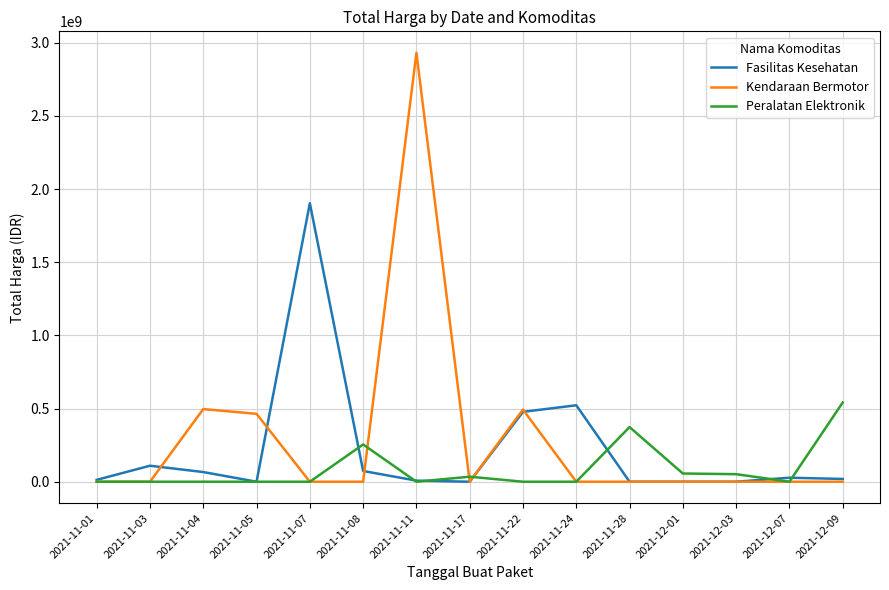

True or false: Peralatan Elektronik has more than 0 points higher than both neighbors.

True